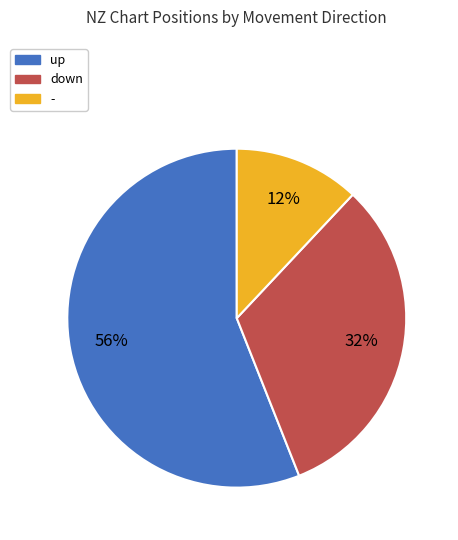

True or false: - accounts for 12% of the total.

True